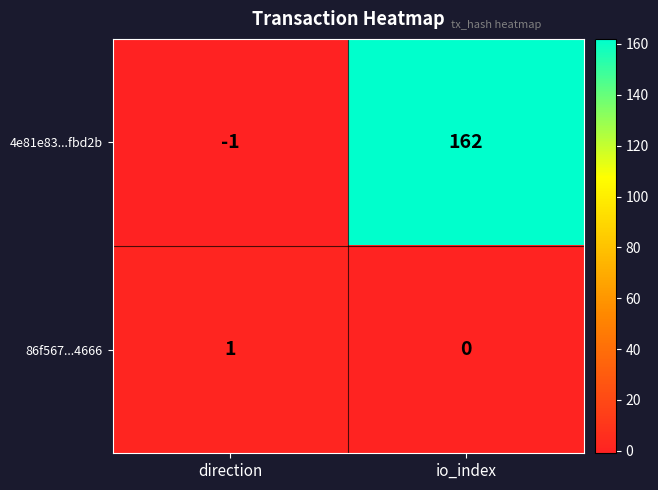

True or false: 4e81e83...fbd2b has a value of 162 at io_index.

True